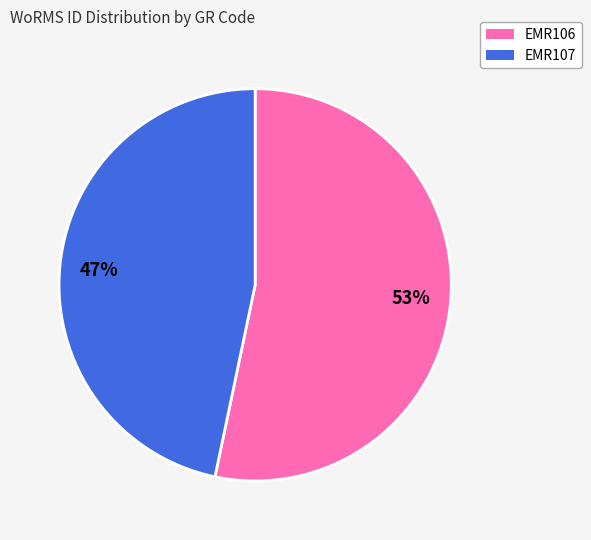

The 53% slice represents 39% of the pie. True or false?

False